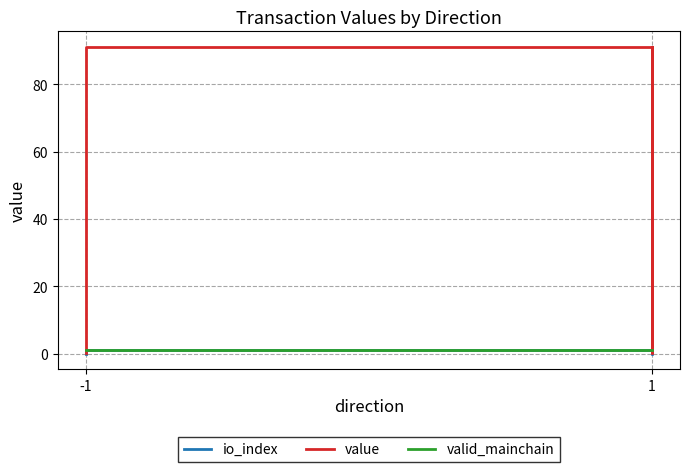

What are all the series names shown in the legend?

io_index, value, valid_mainchain